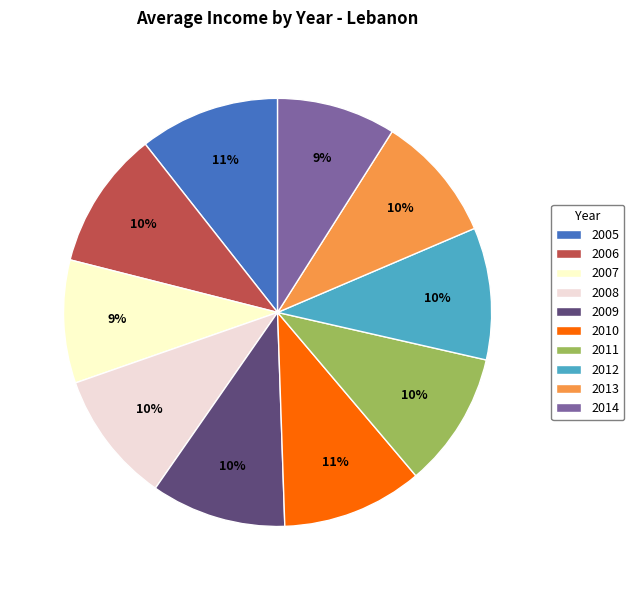

Does 2014 represent more than half of the total?

No